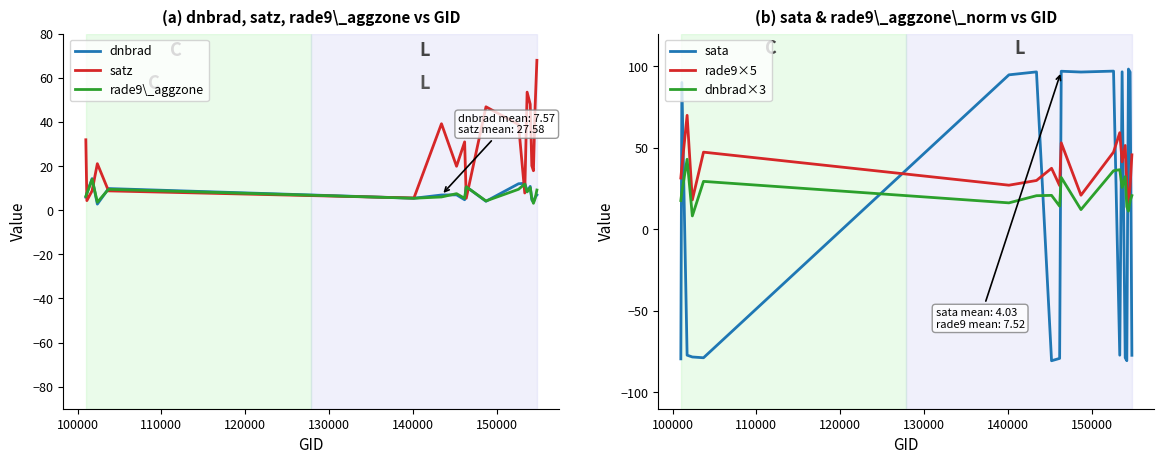

What is the maximum value for dnbrad×3?

43.0